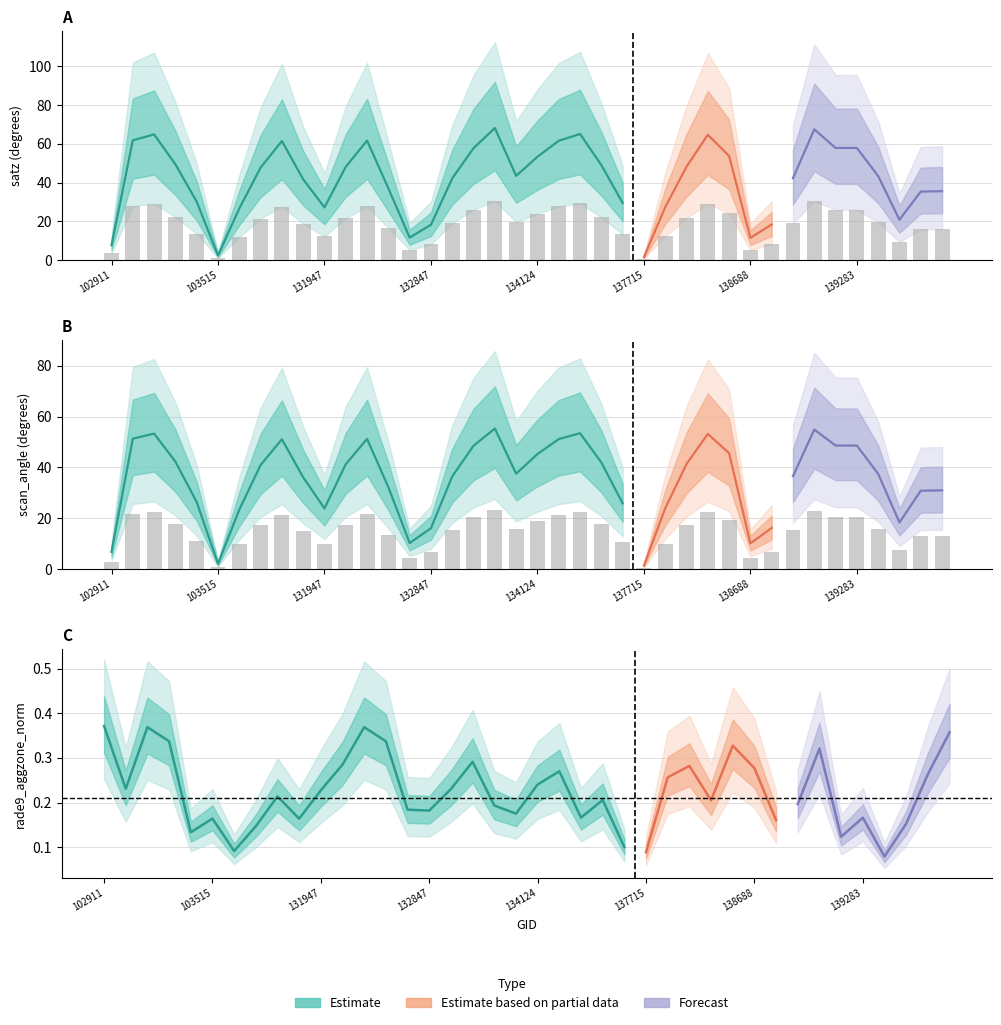

Where does the satz series first go above 19?

103160